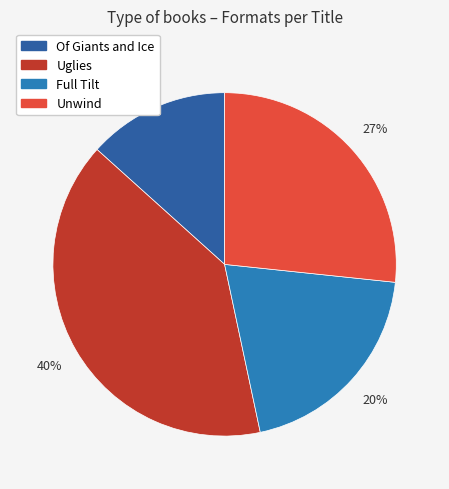

To the nearest percent, what is the average slice percentage?

25%